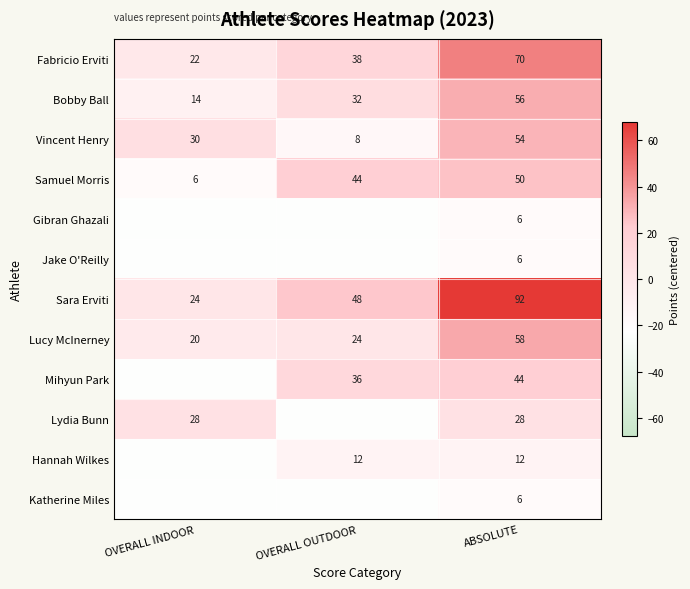

Rank the categories by Samuel Morris value from highest to lowest.

ABSOLUTE, OVERALL OUTDOOR, OVERALL INDOOR